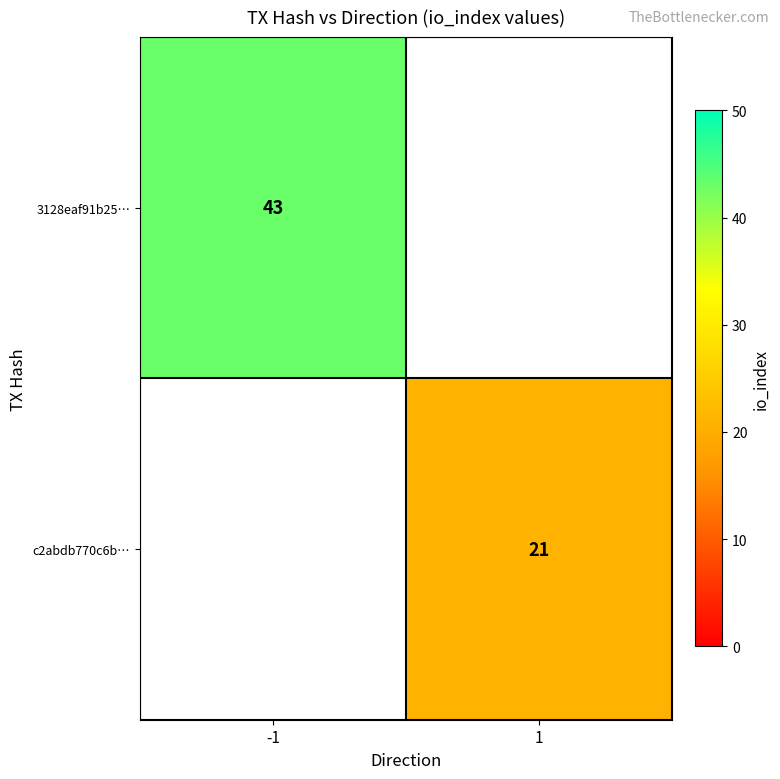

Is it true that 3128eaf91b25… equals 43 at -1?

True